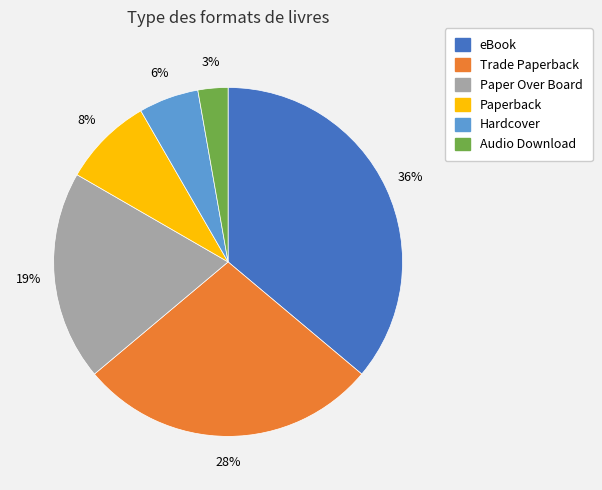

To the nearest percent, what is the difference between the largest and smallest slice percentages?

33%